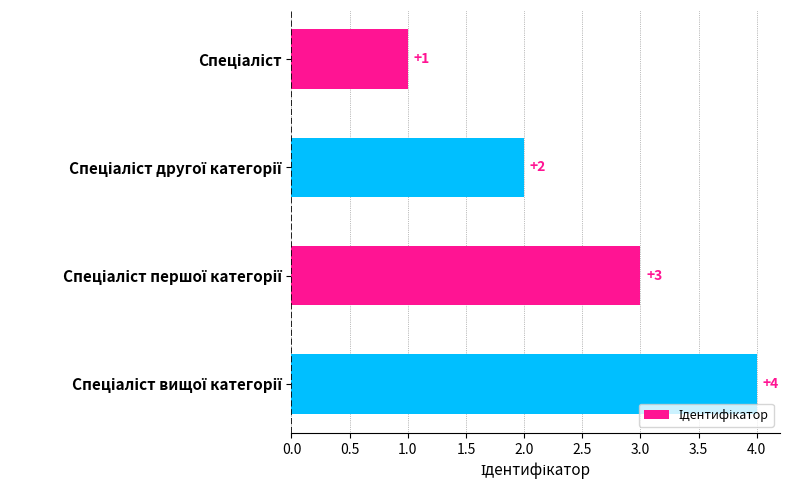

What is the value of the 1st bar from the top?

1